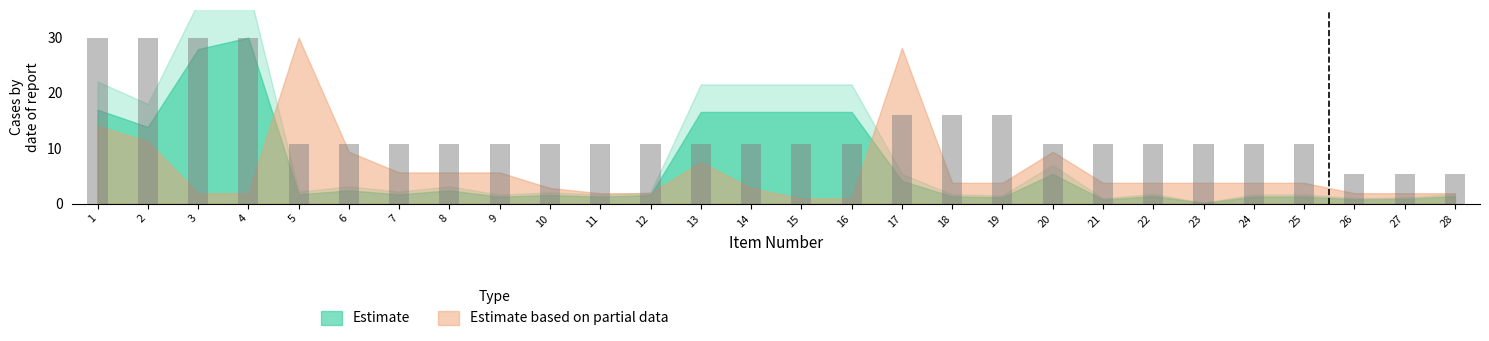

What is the maximum value shown in the chart?

30.0